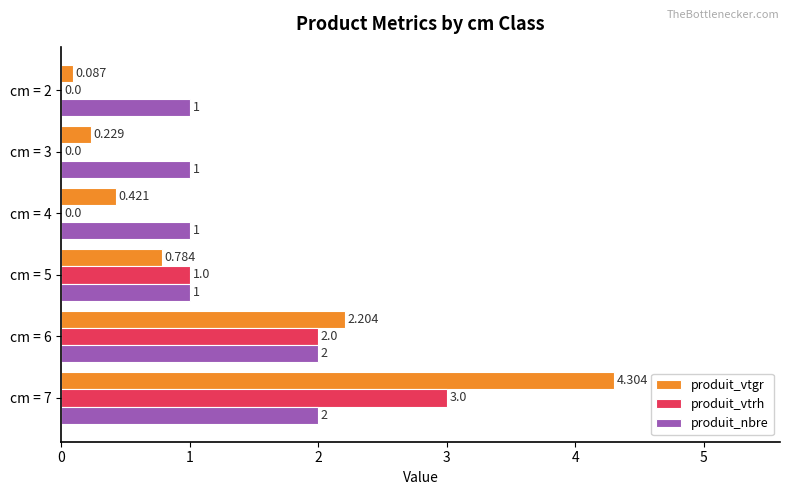

At which category is the sum across all series the highest?

cm = 7